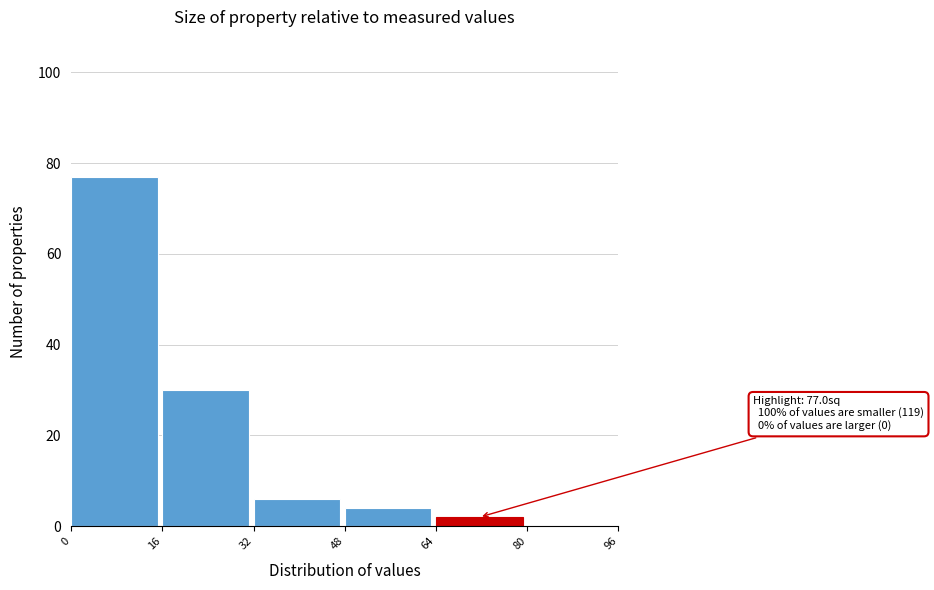

Which range on the x-axis has the tallest bar?

0 to 16